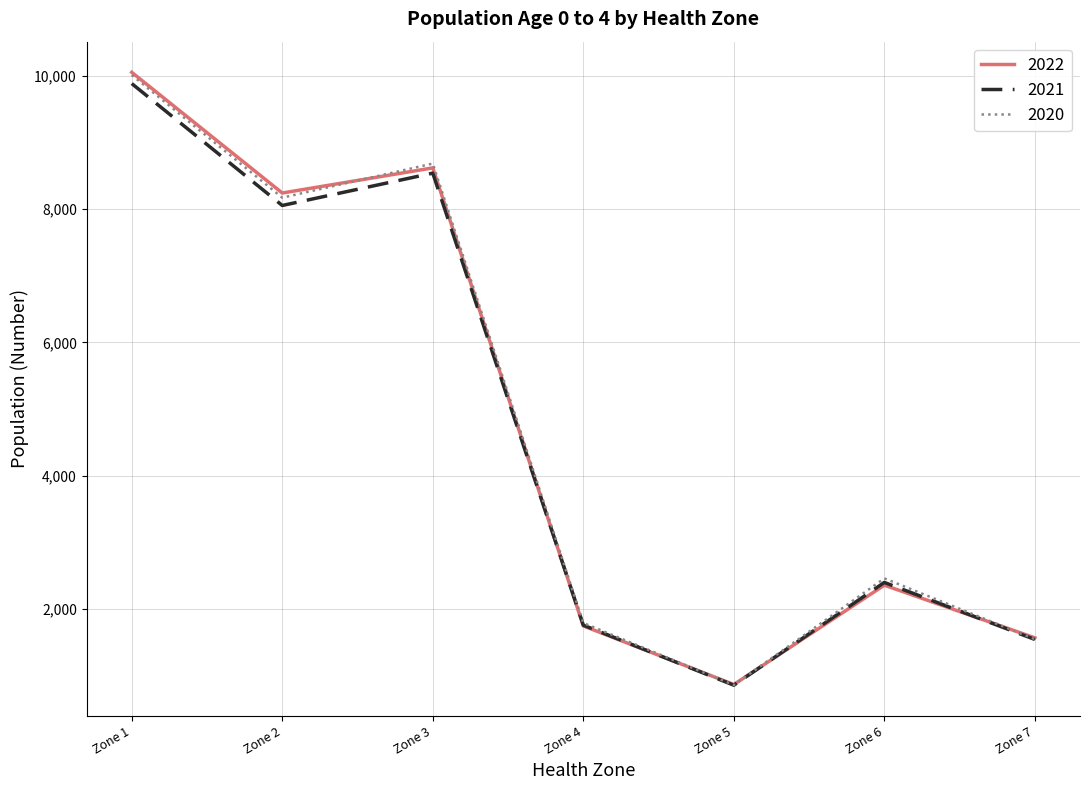

List the labels in order of 2022 value, smallest first.

Zone 5, Zone 7, Zone 4, Zone 6, Zone 2, Zone 3, Zone 1